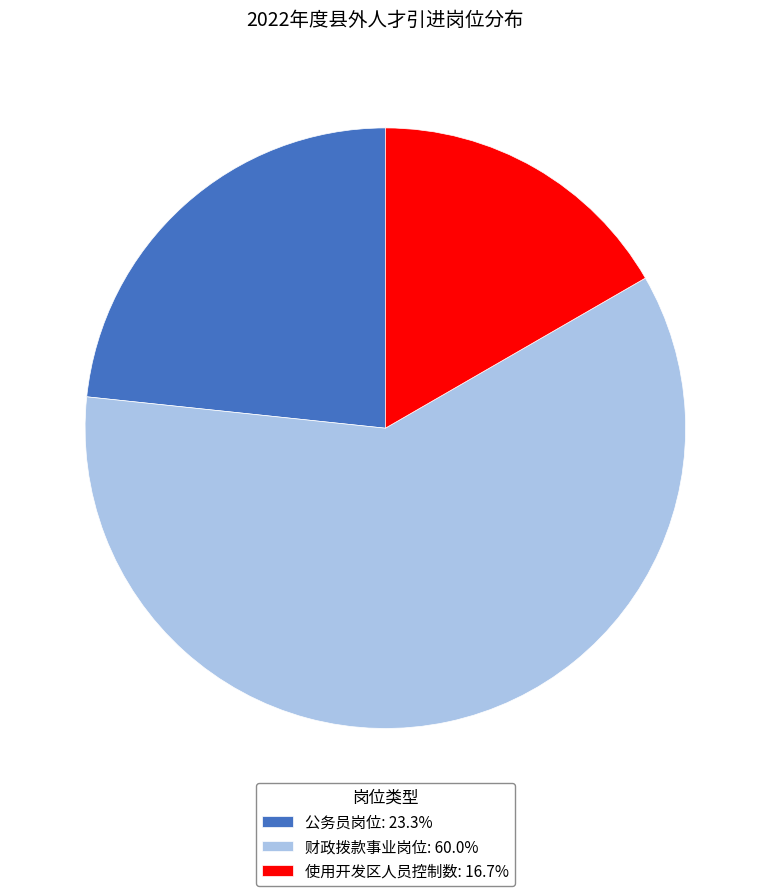

Combined, do 公务员岗位: 23.3% and 使用开发区人员控制数: 16.7% account for over 50%?

No